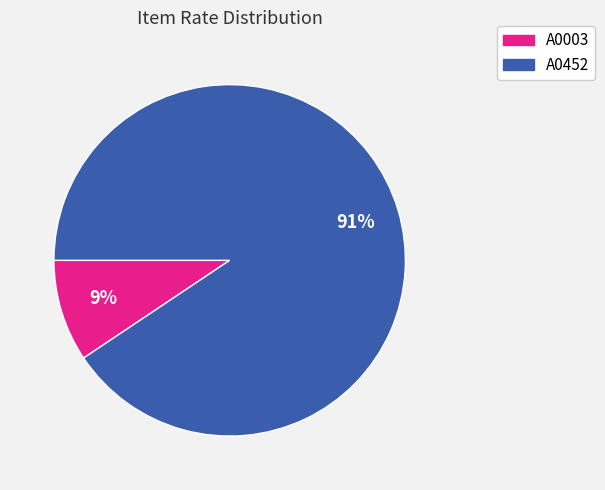

Is there any slice that represents more than half of the pie?

Yes